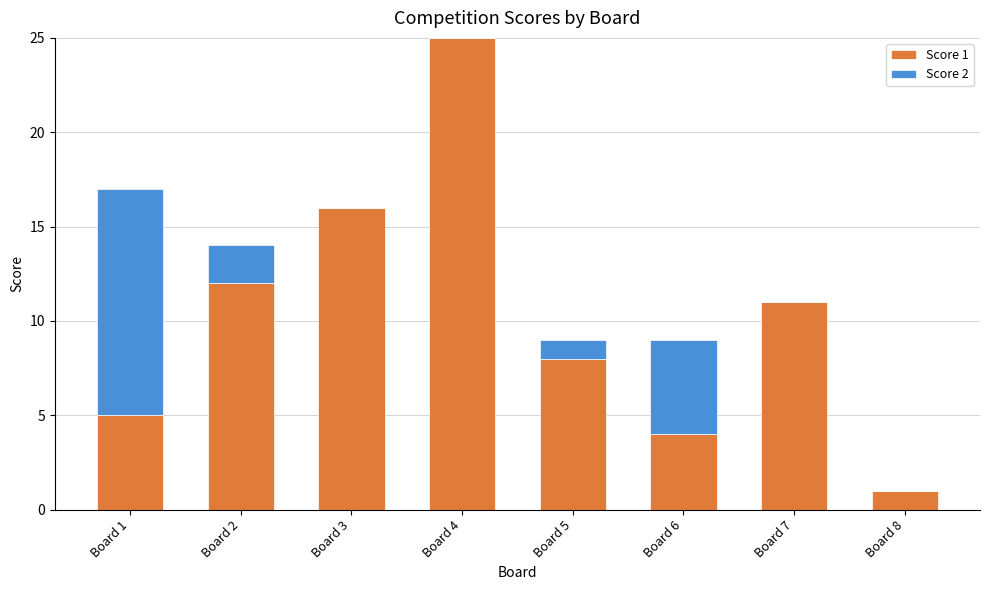

At which category is the sum across all series the highest?

Board 4